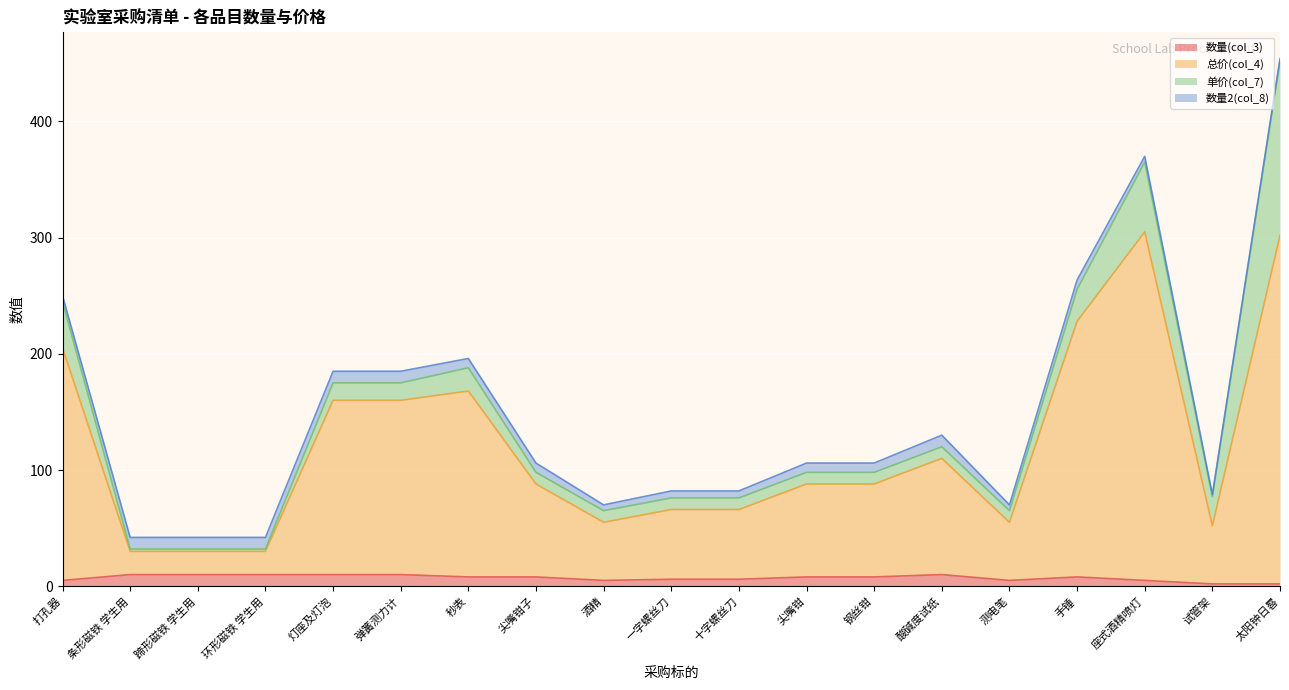

What is the sum of all 总价(col_4) values?

2286